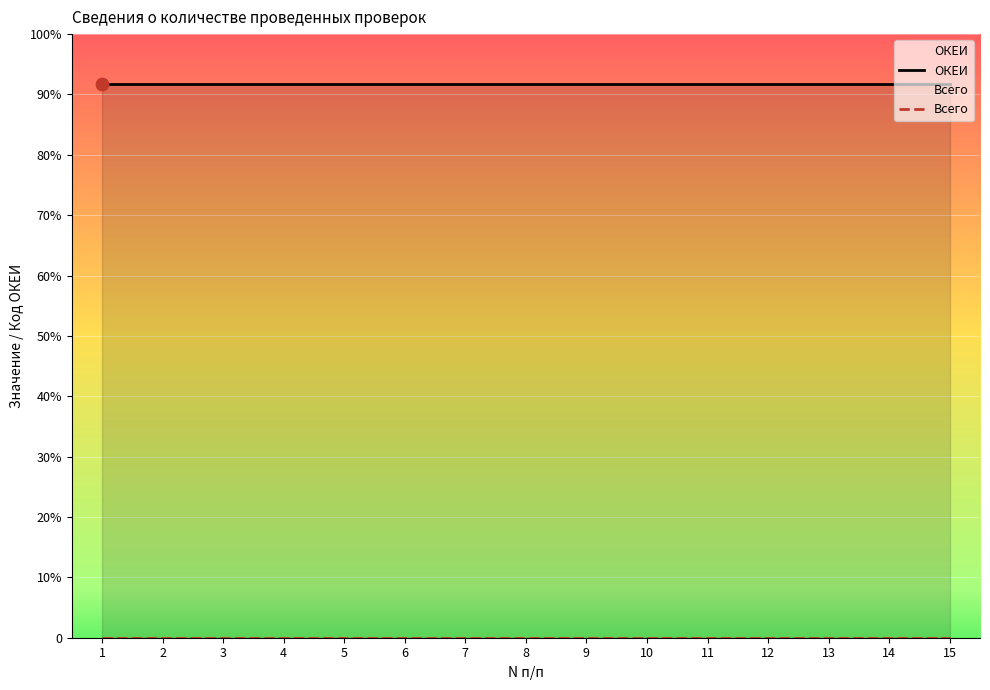

Which series contains the lowest Y value?

Всего